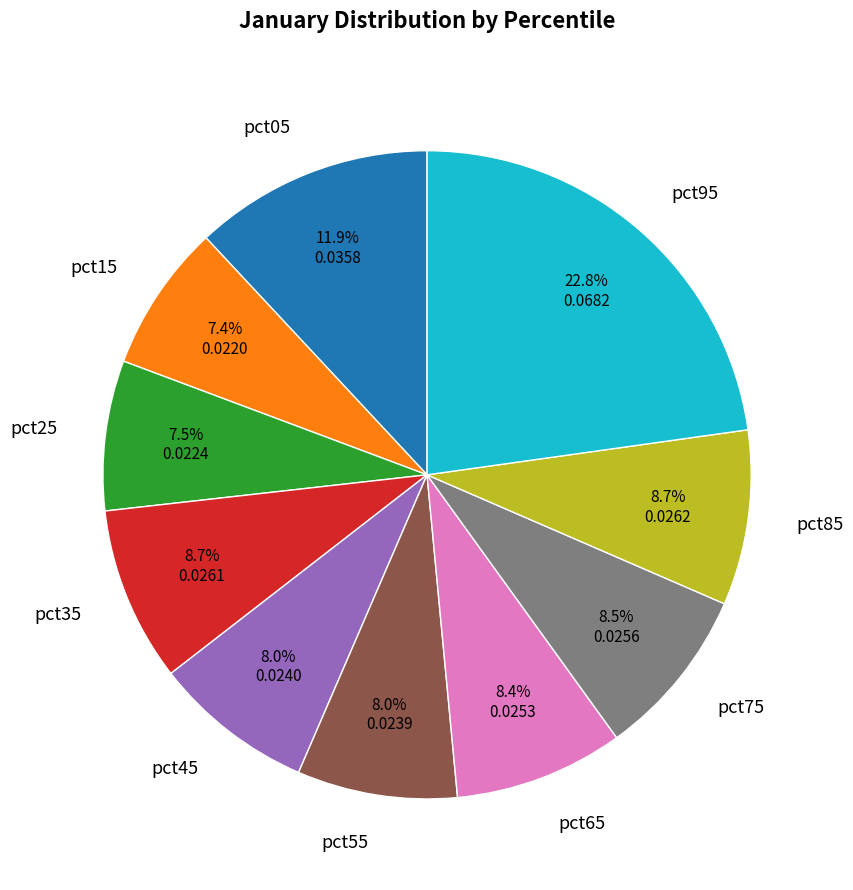

Which slice is the largest?

pct95